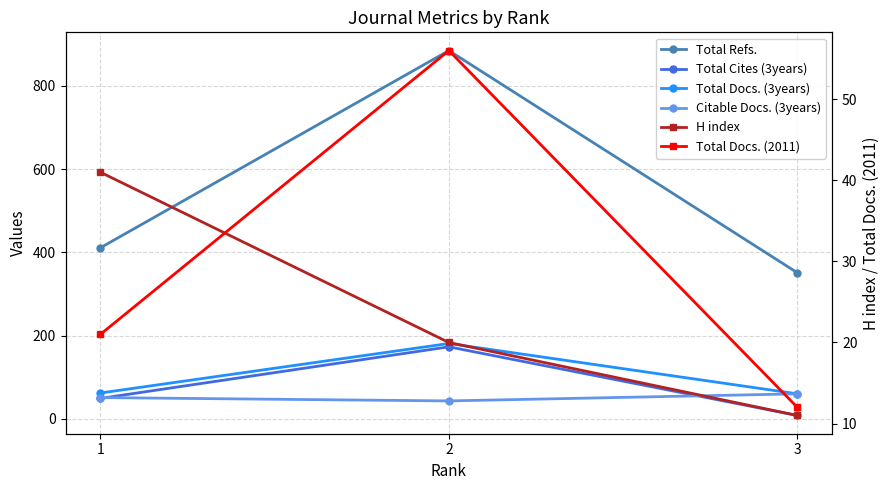

Which series changed the most between 1 and 2?

Total Refs.